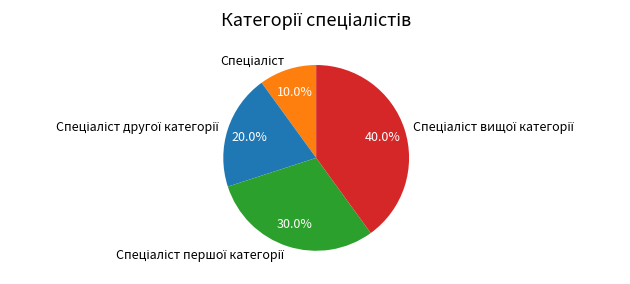

Does any single category account for the majority?

No